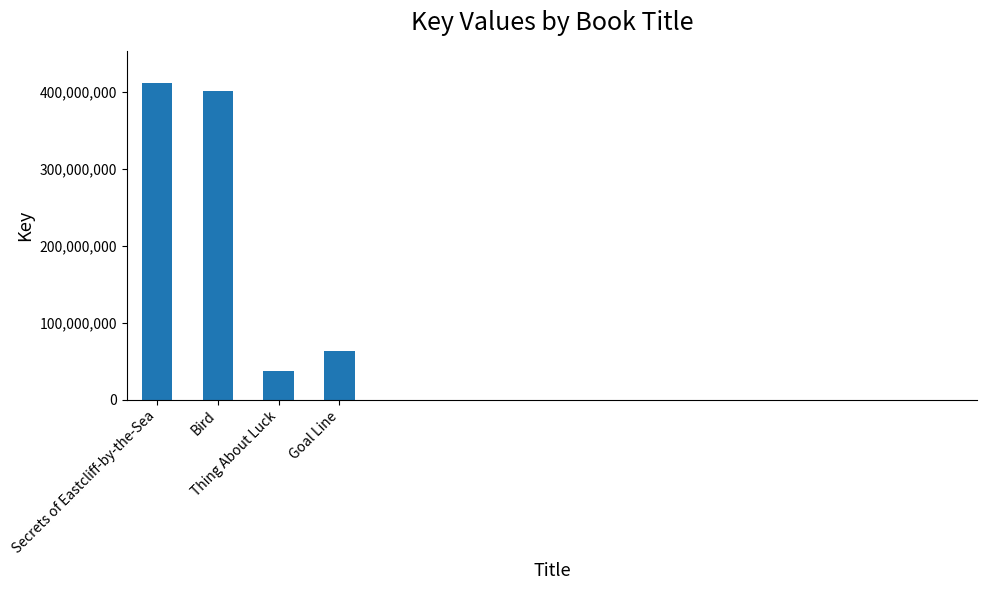

Which label corresponds to the largest value in the chart?

Secrets of Eastcliff-by-the-Sea